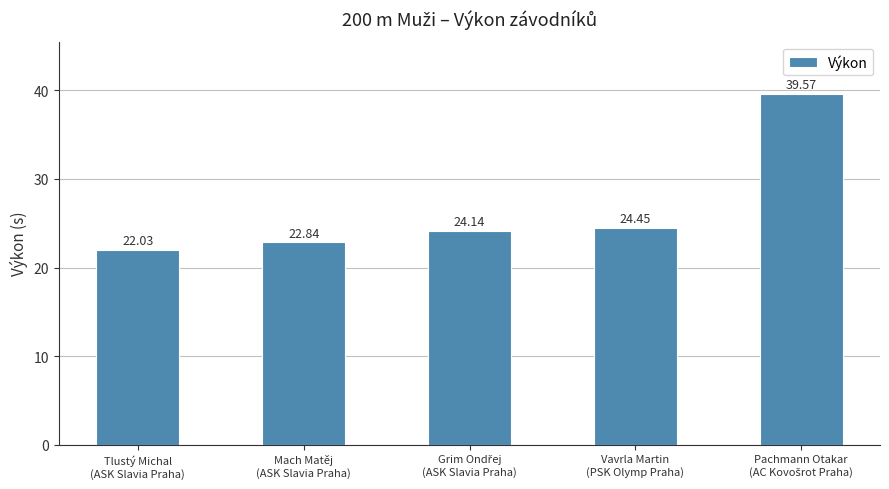

How many values exceed 24?

3